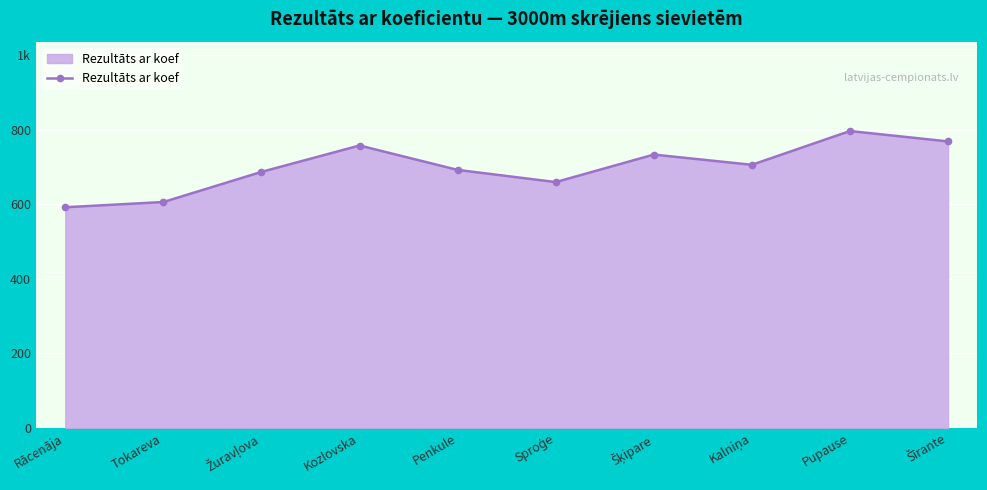

Does the chart have visible grid lines?

Yes